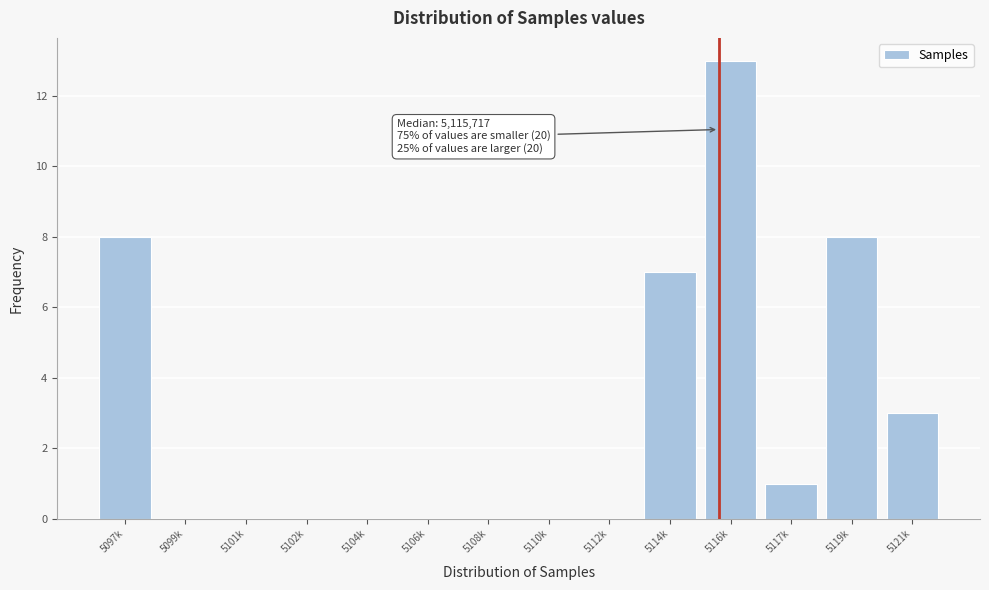

Reading left to right, extract all data points from this chart.

5097k=8	5099k=0	5101k=0	5102k=0	5104k=0	5106k=0	5108k=0	5110k=0	5112k=0	5114k=7	5116k=13	5117k=1	5119k=8	5121k=3